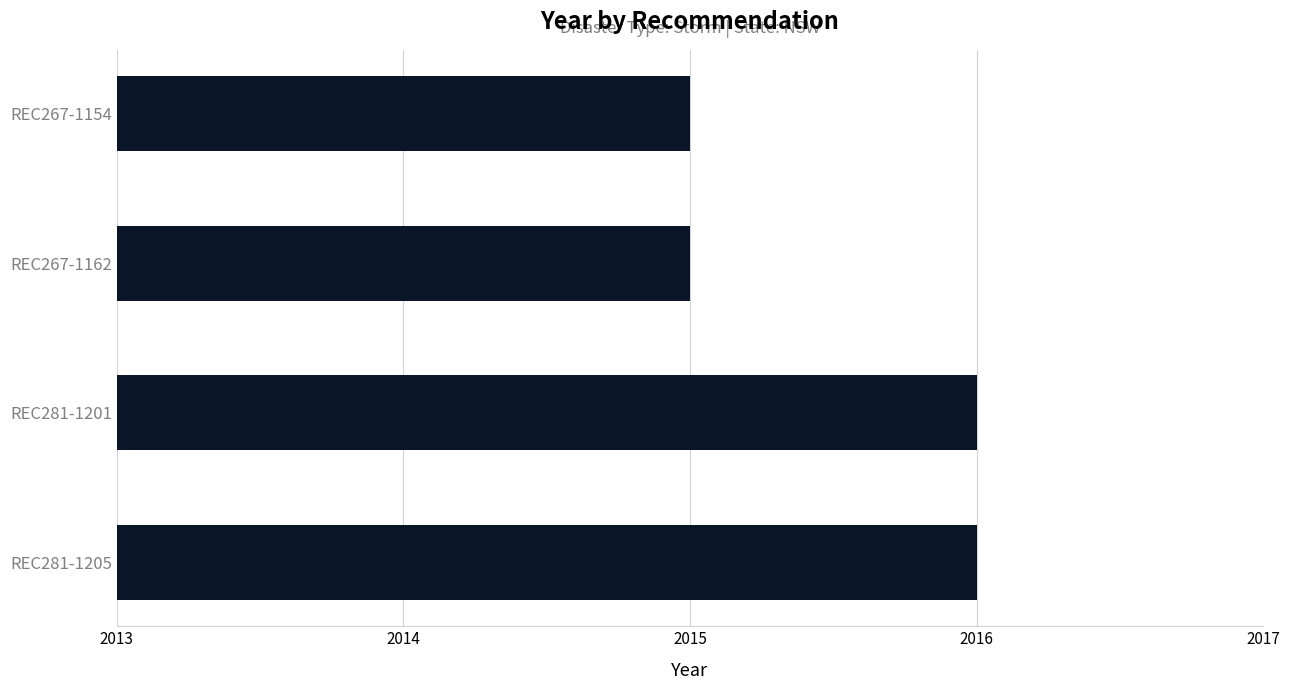

Is it true that the value at REC281-1205 is 1398?

False